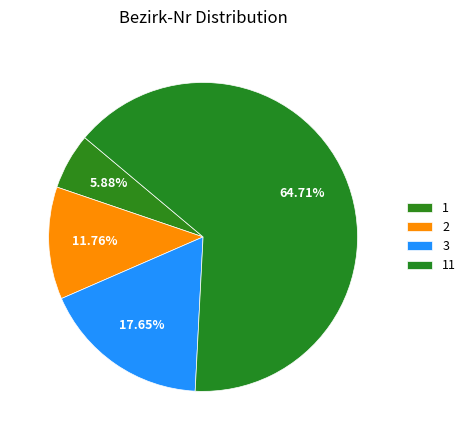

Does any single category account for the majority?

Yes